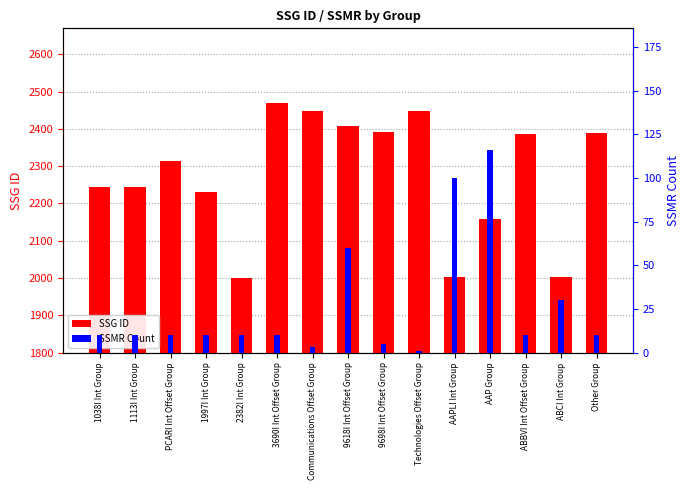

What is the label of the 1st bar from the left?

1038I Int Group